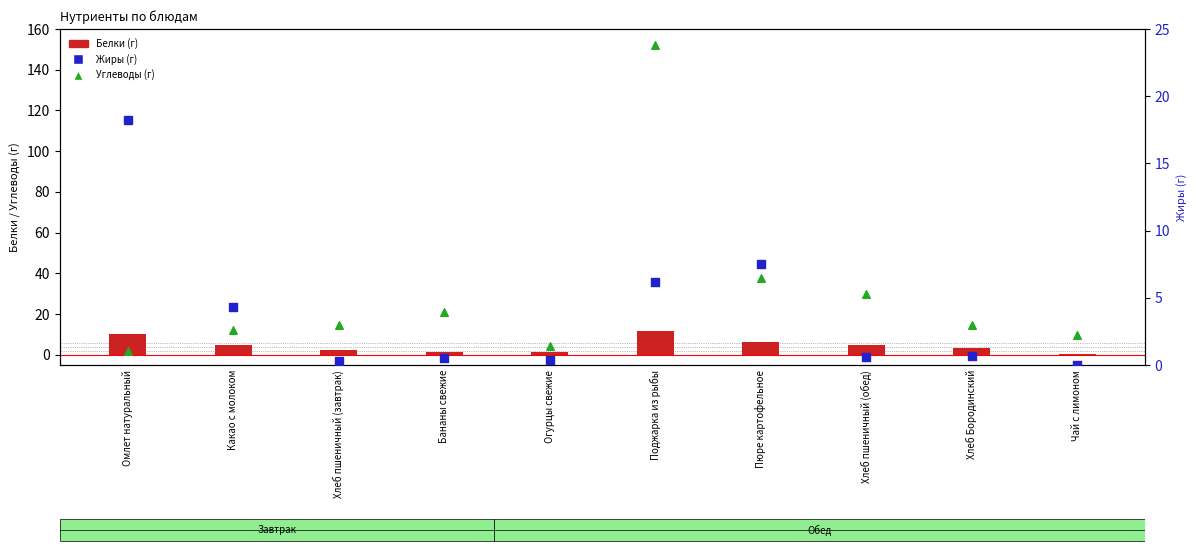

What is the total value across all series at Хлеб пшеничный (завтрак)?

17.2